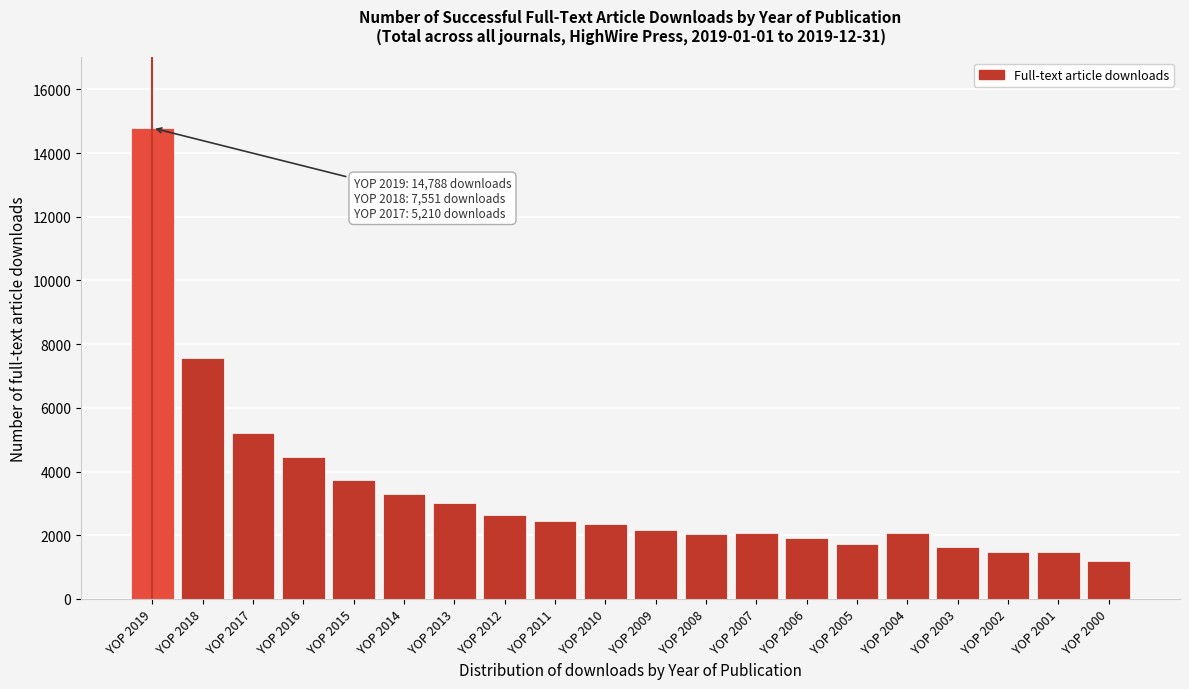

The chart shows a value of 2177 at YOP 2009. True or false?

True